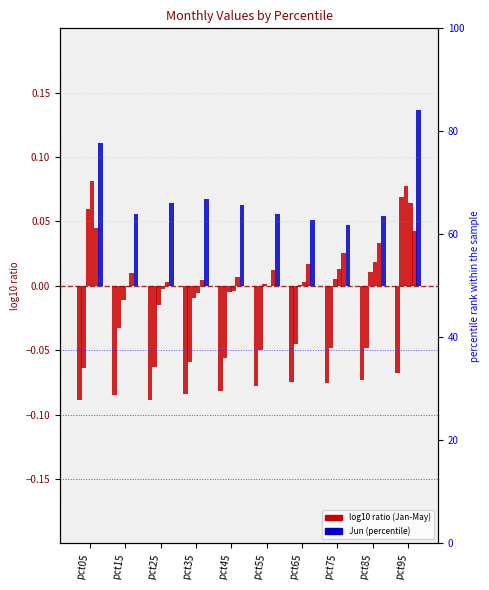

Which has a higher value, pct25 or pct45?

pct45